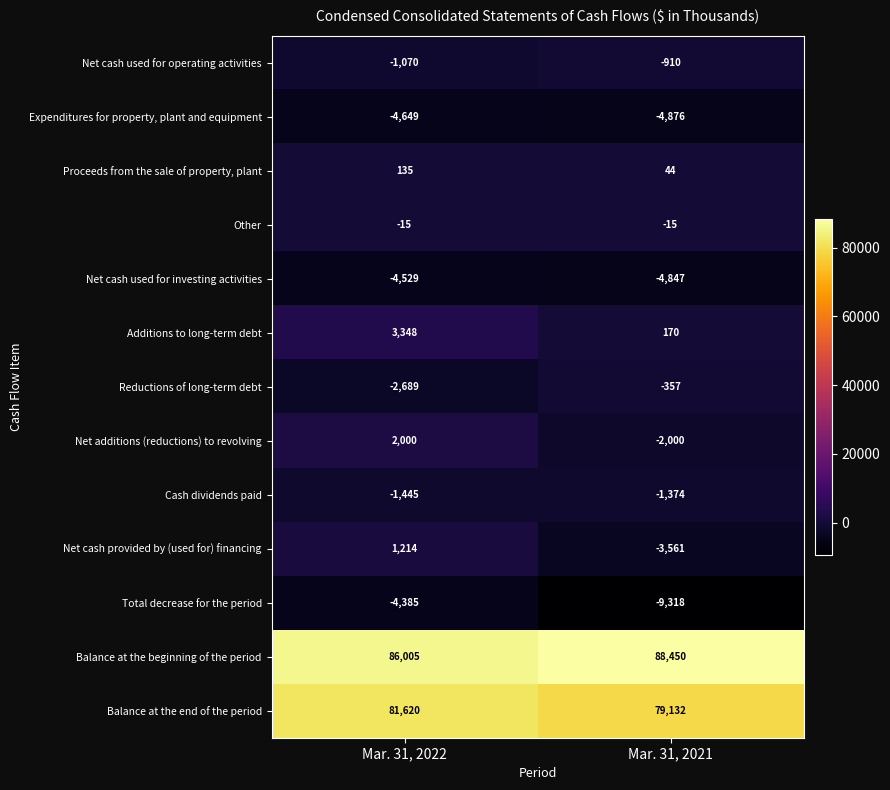

The Net cash used for operating activities series shows -263 at Mar. 31, 2022. True or false?

False